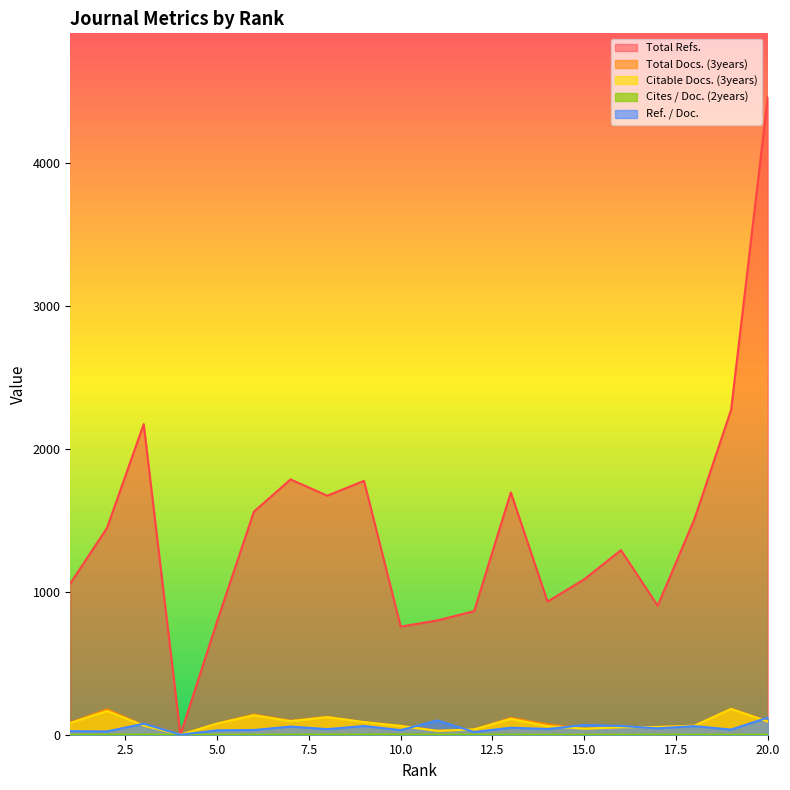

How many series are shown in this chart?

5